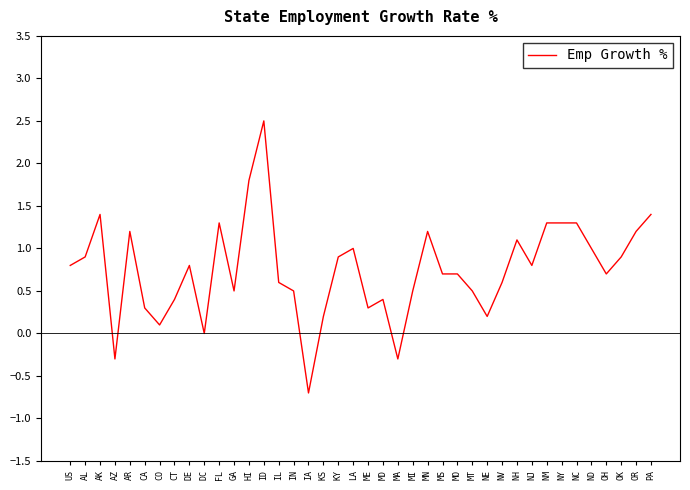

What is the approximate value at OH?

0.7